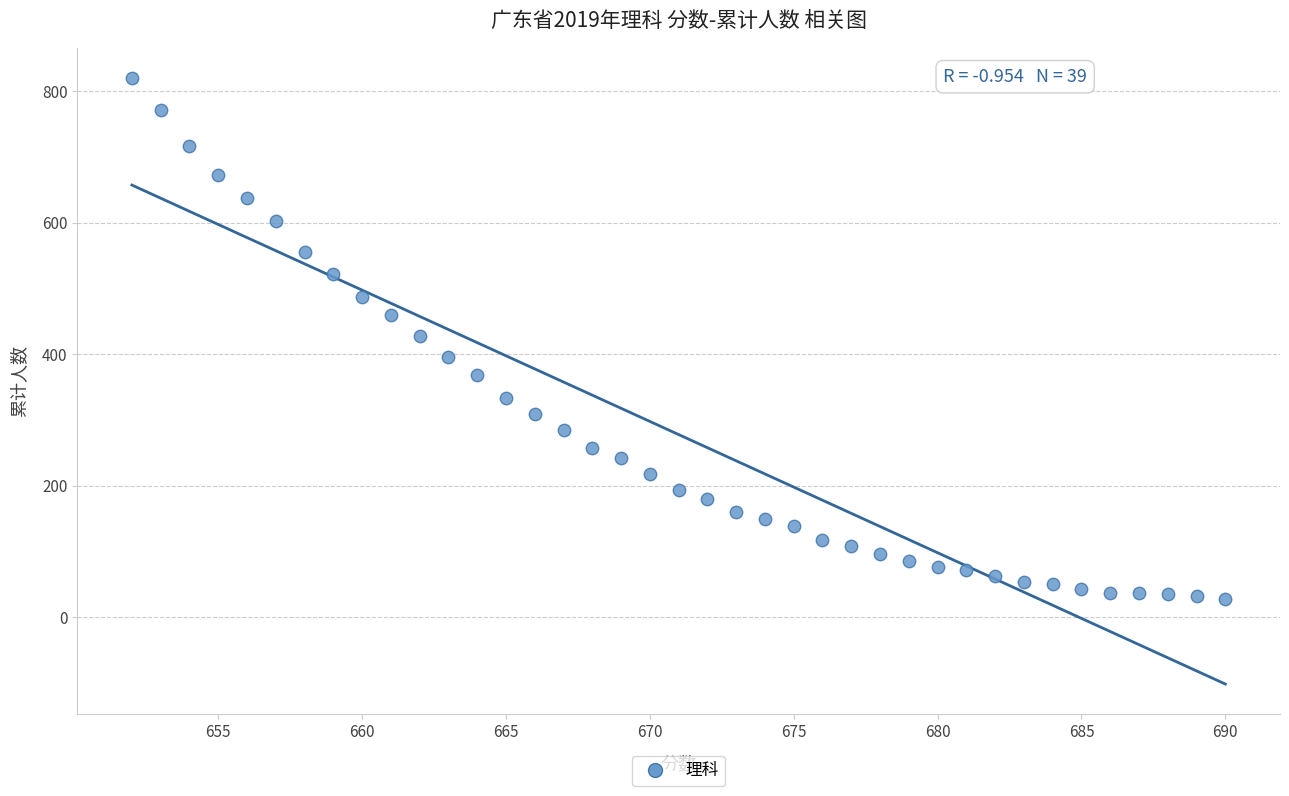

What is the range of Y values (max minus min)?

792